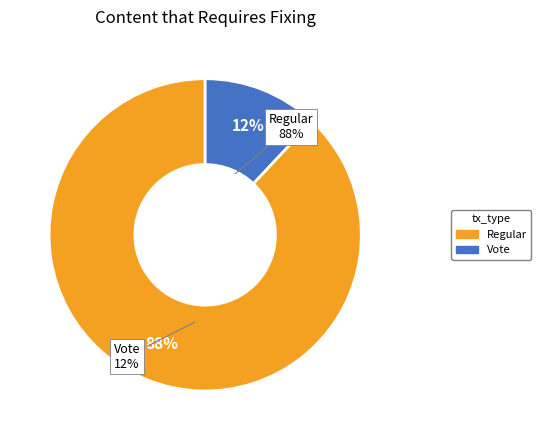

What is the total percentage of Regular and Vote?

100.0%